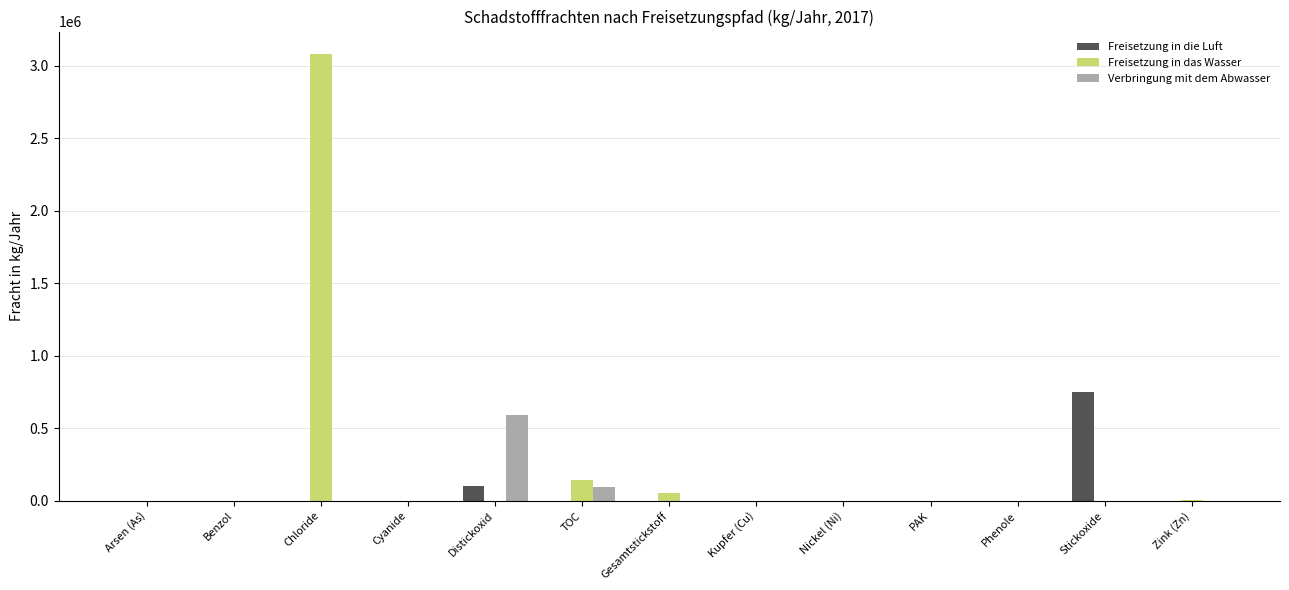

What is the sum of all Verbringung mit dem Abwasser values?

682499